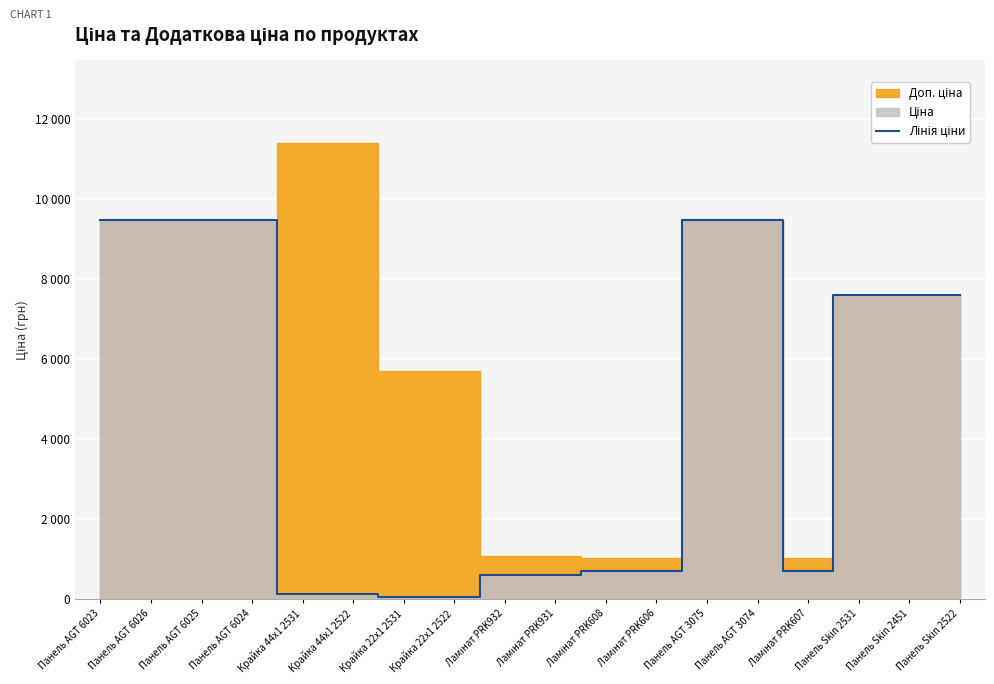

What is the difference between the maximum and second lowest values?

9423.0